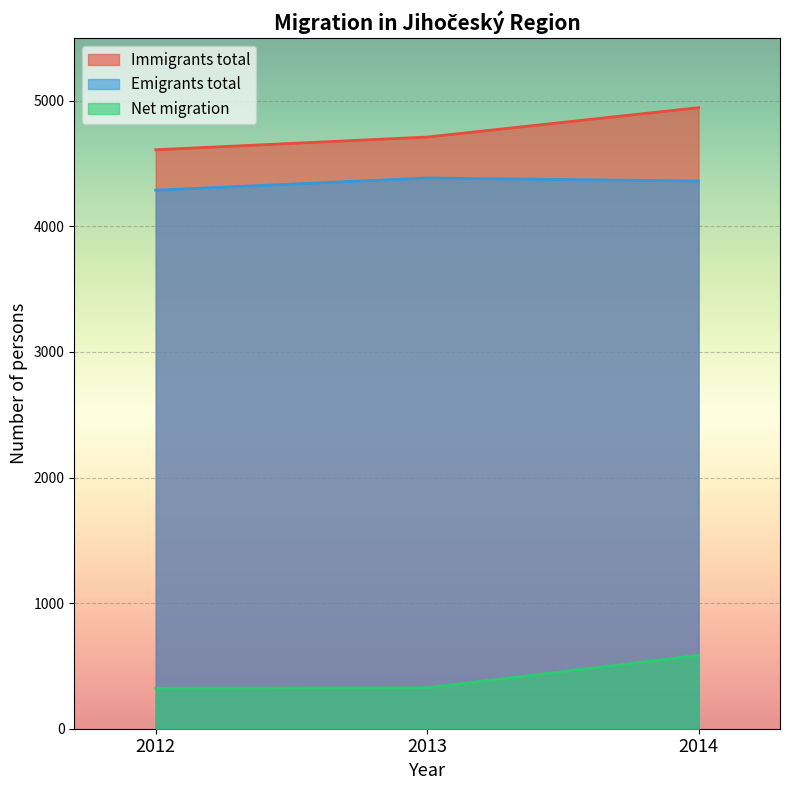

True or false: Emigrants total has a value of 5878 at 2014.

False